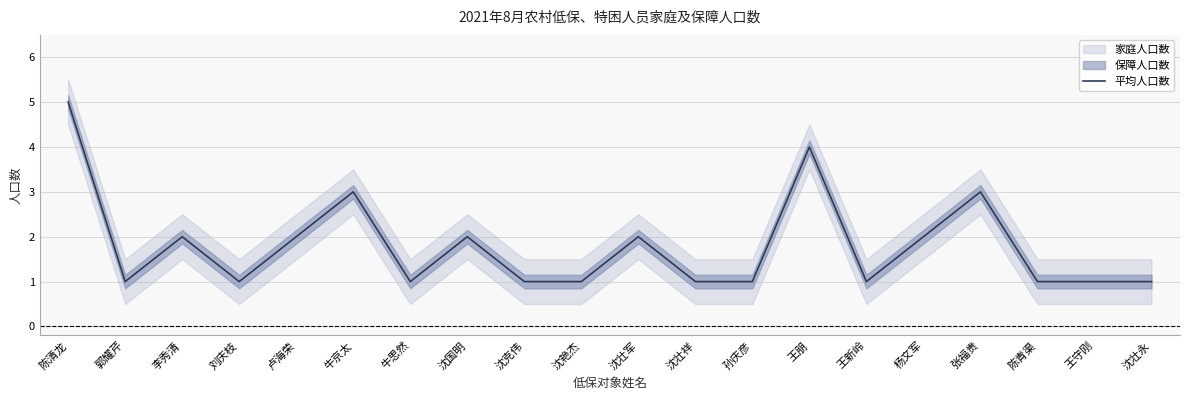

What is the sum of the values at 卢海荣 and 孙庆彦?

3